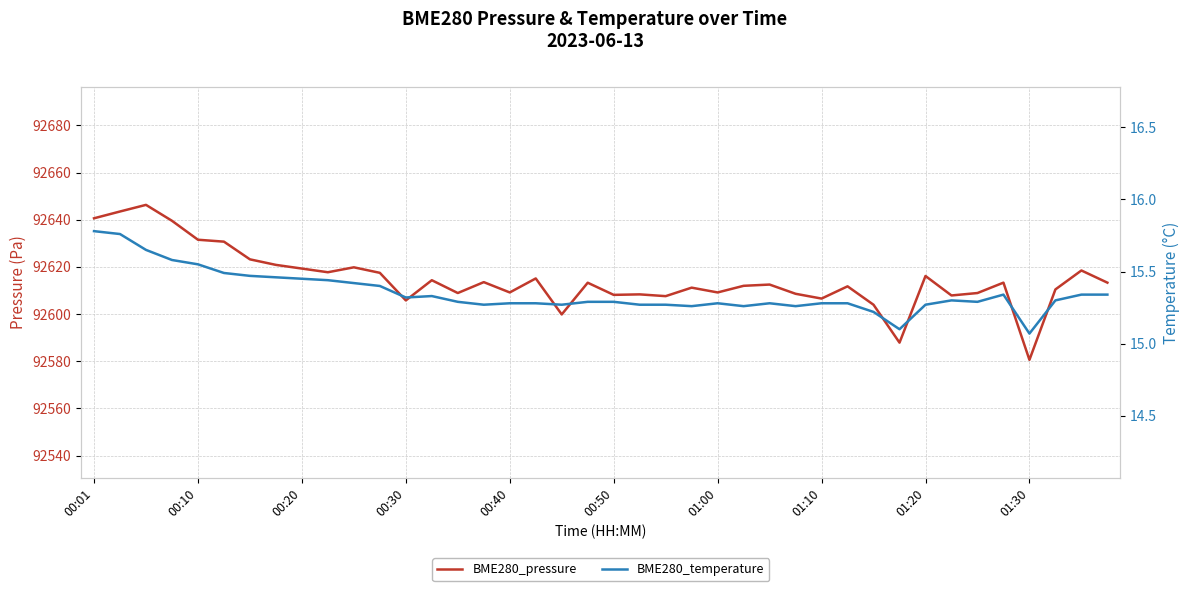

The BME280_temperature series shows 15.3 at 14. True or false?

True